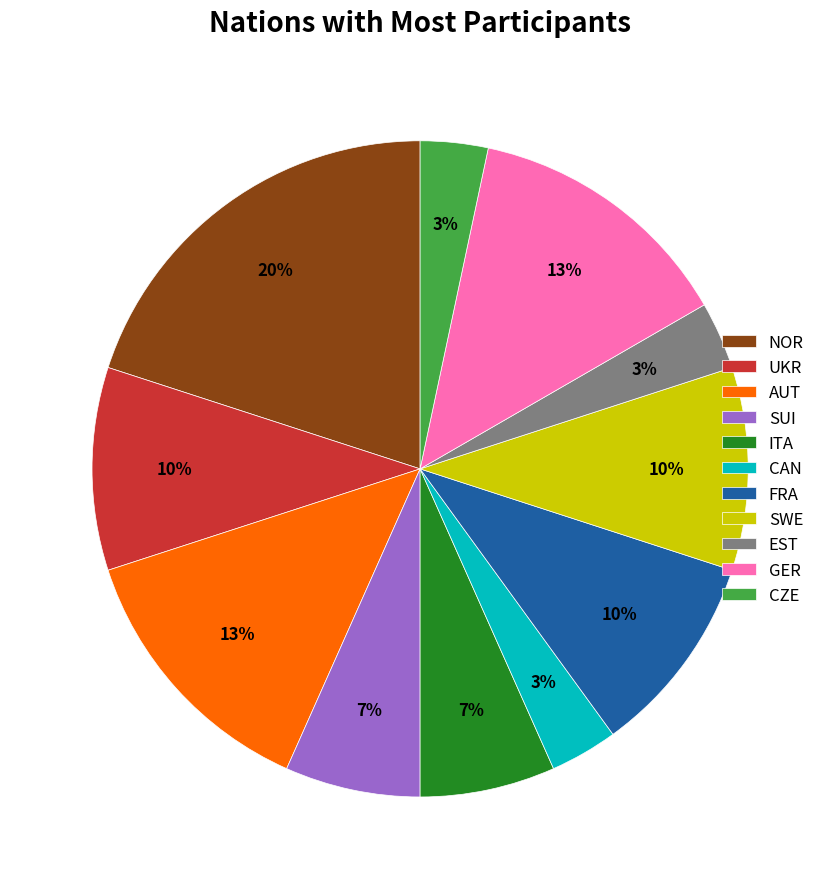

Which category has the biggest portion of the pie?

NOR